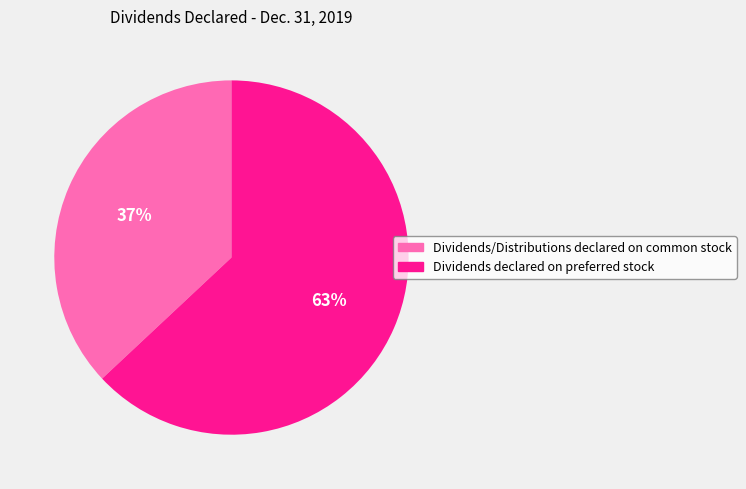

Which slice represents more than half of the pie?

Dividends declared on preferred stock